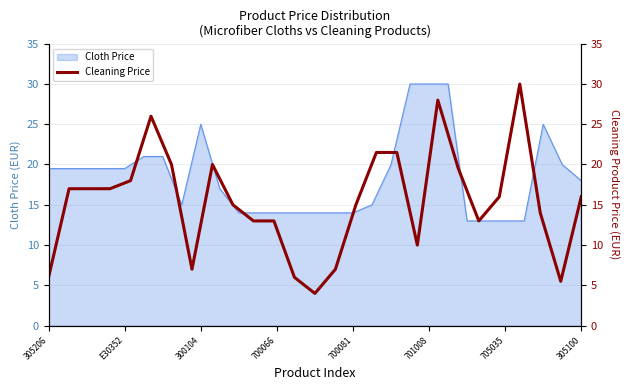

What is the highest value of the Cloth Price series?

30.0